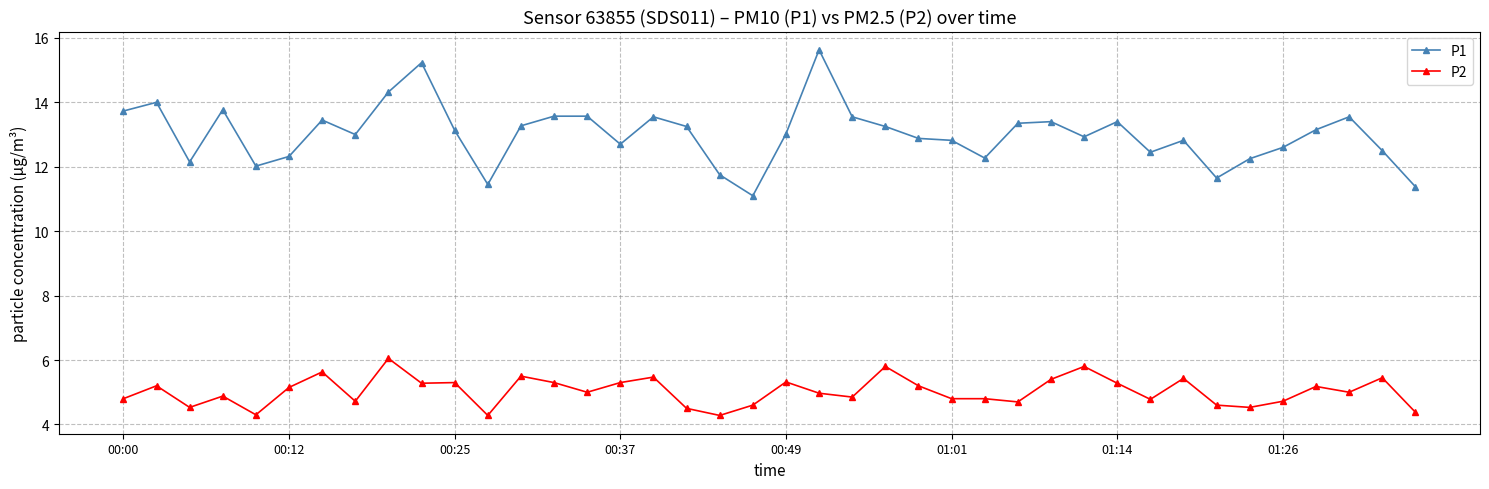

What is the value of the P2 point at the 19th from the left?

4.3